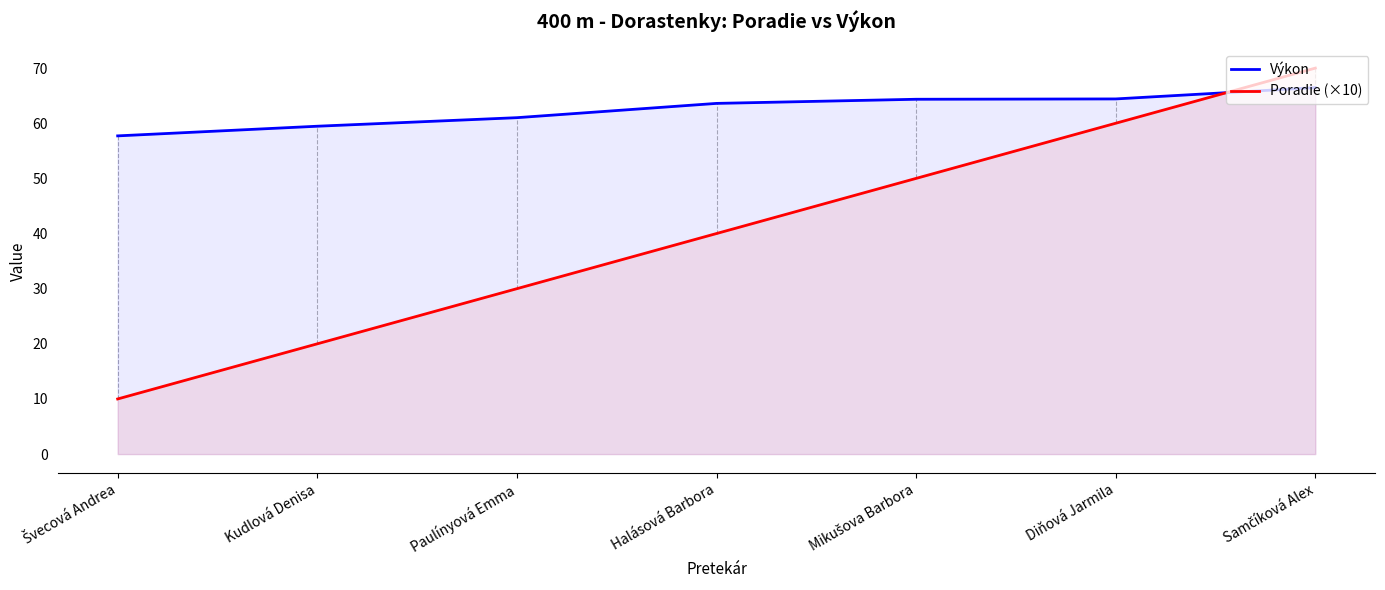

The Poradie (×10) series shows 60.0 at Diňová Jarmila. True or false?

True